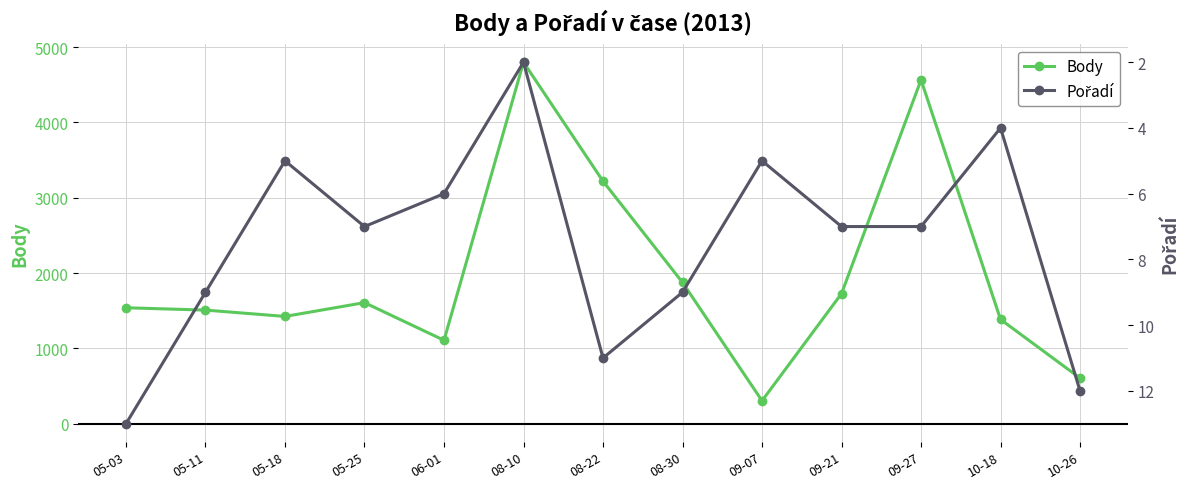

Does the chart have visible grid lines?

Yes